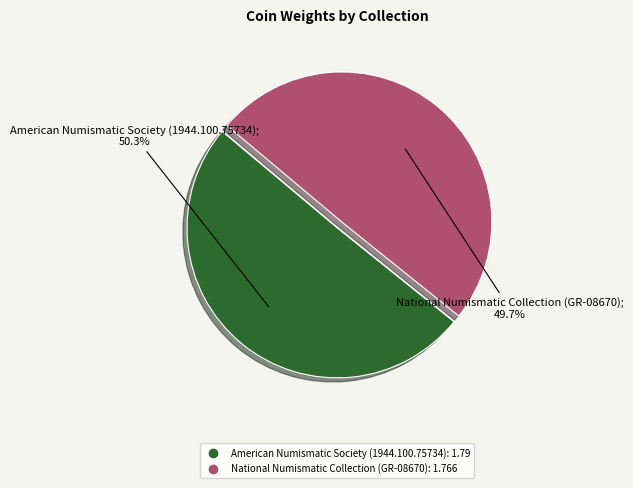

To the nearest percent, what portion does American Numismatic Society (1944.100.75734) represent?

50%